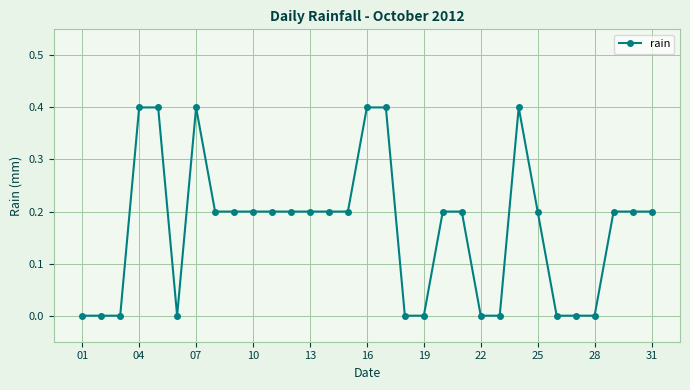

What is the sum of all values?

5.2